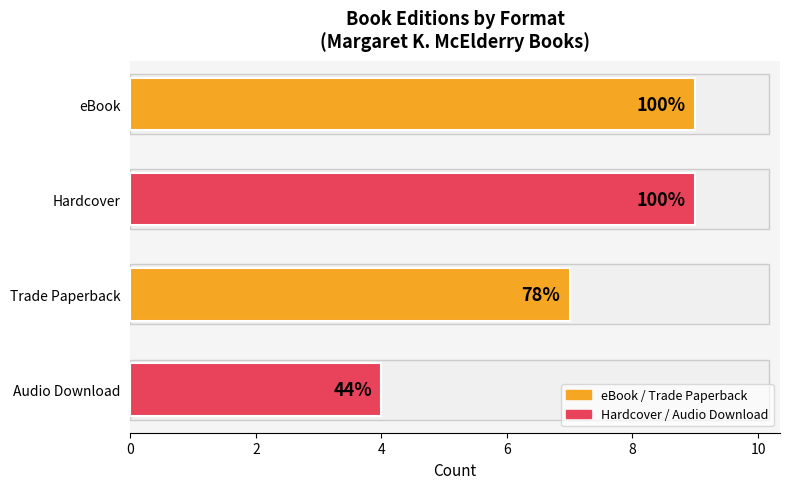

What is the difference between the maximum and minimum values?

5